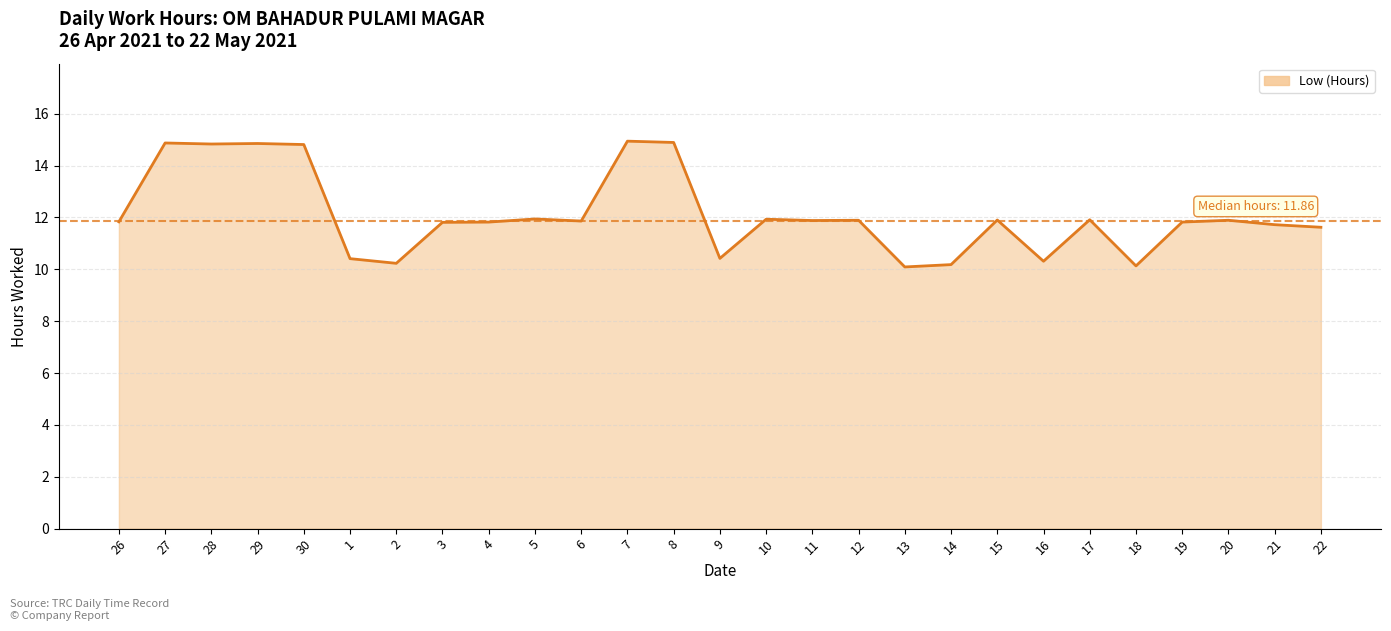

The value at 10 is 11.9. True or false?

True